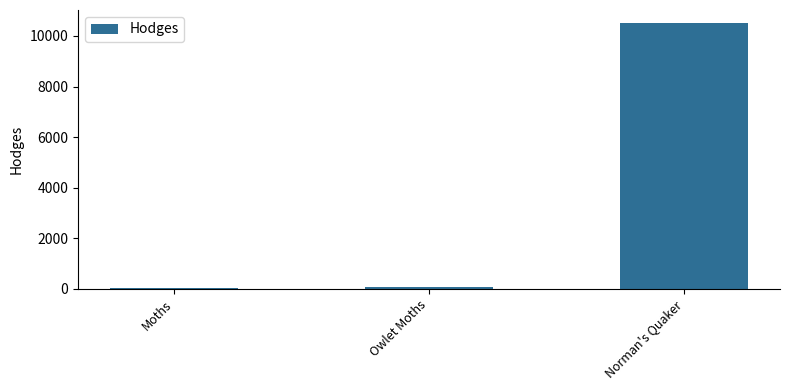

The value at Norman's Quaker is 5097.1. True or false?

False